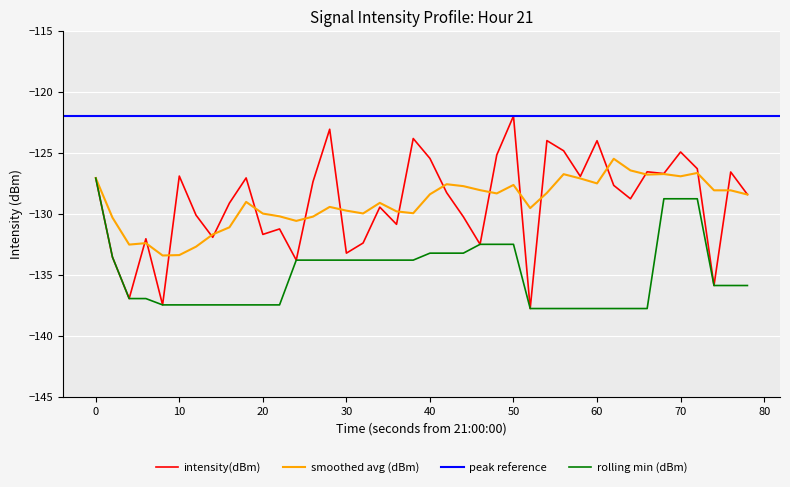

Reading left to right, what are all the values shown in this chart?

-127.1	-133.5	-136.9	-132.0	-137.5	-126.9	-130.1	-131.9	-129.1	-127.0	-131.7	-131.2	-133.8	-127.4	-123.0	-133.2	-132.4	-129.4	-130.8	-123.8	-125.4	-128.2	-130.2	-132.5	-125.2	-122.0	-137.8	-124.0	-124.8	-126.9	-124.0	-127.7	-128.8	-126.5	-126.7	-124.9	-126.3	-135.9	-126.6	-128.4